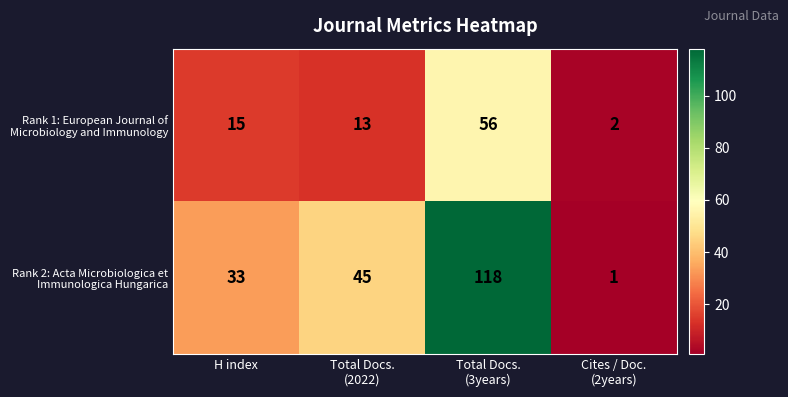

Count the number of data series in this chart.

2